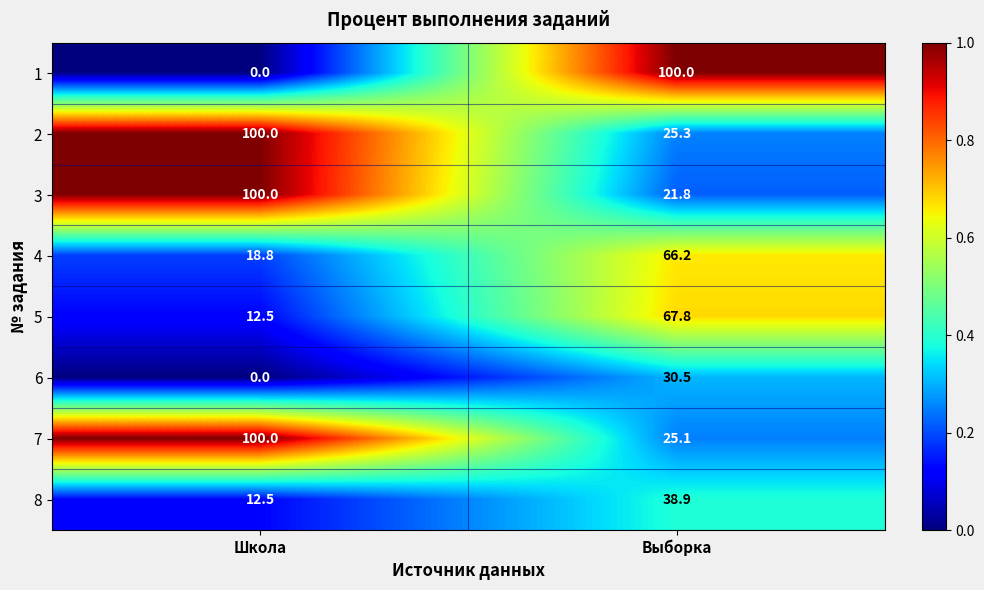

How many categories are shown in the chart?

2